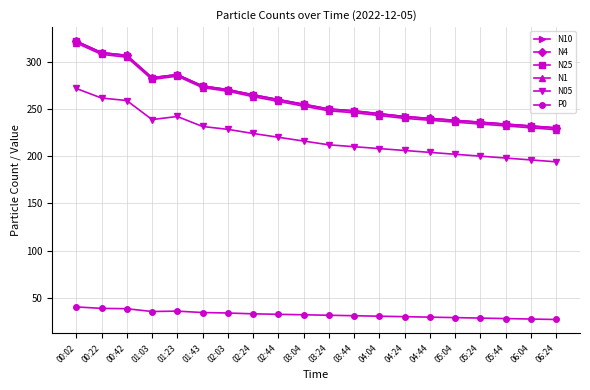

What position from the left is 02:24?

8